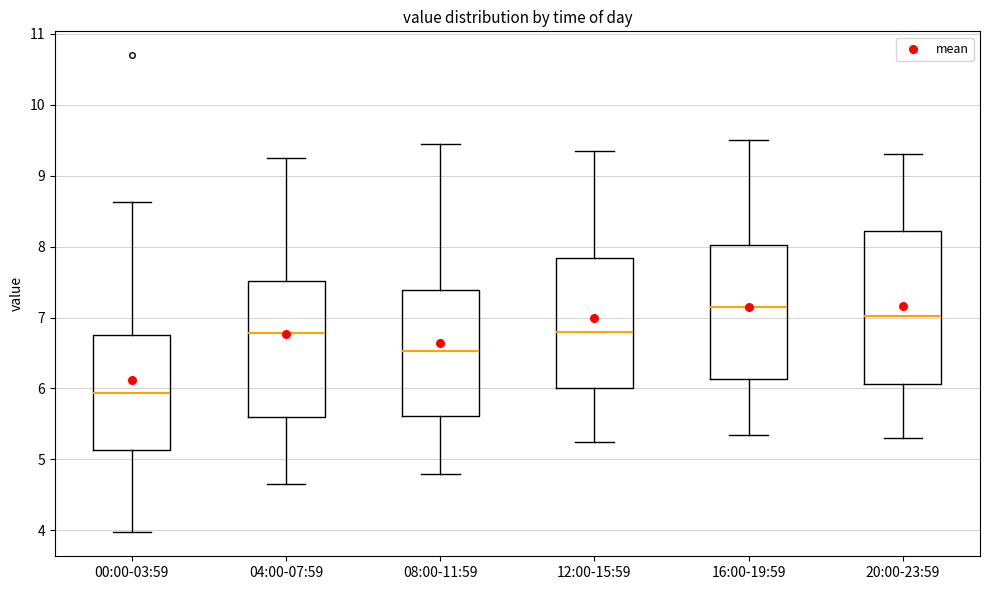

Reading left to right, read every box against the y-axis: the position of its median line, the range the box covers, and the ends of its whiskers. The values are not printed on the chart, so give them approximately, as read against the axis.

00:00-03:59: median 5.9, box 5.1 to 6.8, whiskers 4.0 to 8.6
04:00-07:59: median 6.8, box 5.6 to 7.5, whiskers 4.7 to 9.3
08:00-11:59: median 6.5, box 5.6 to 7.4, whiskers 4.8 to 9.5
12:00-15:59: median 6.8, box 6.0 to 7.8, whiskers 5.3 to 9.4
16:00-19:59: median 7.2, box 6.1 to 8.0, whiskers 5.4 to 9.5
20:00-23:59: median 7.0, box 6.1 to 8.2, whiskers 5.3 to 9.3